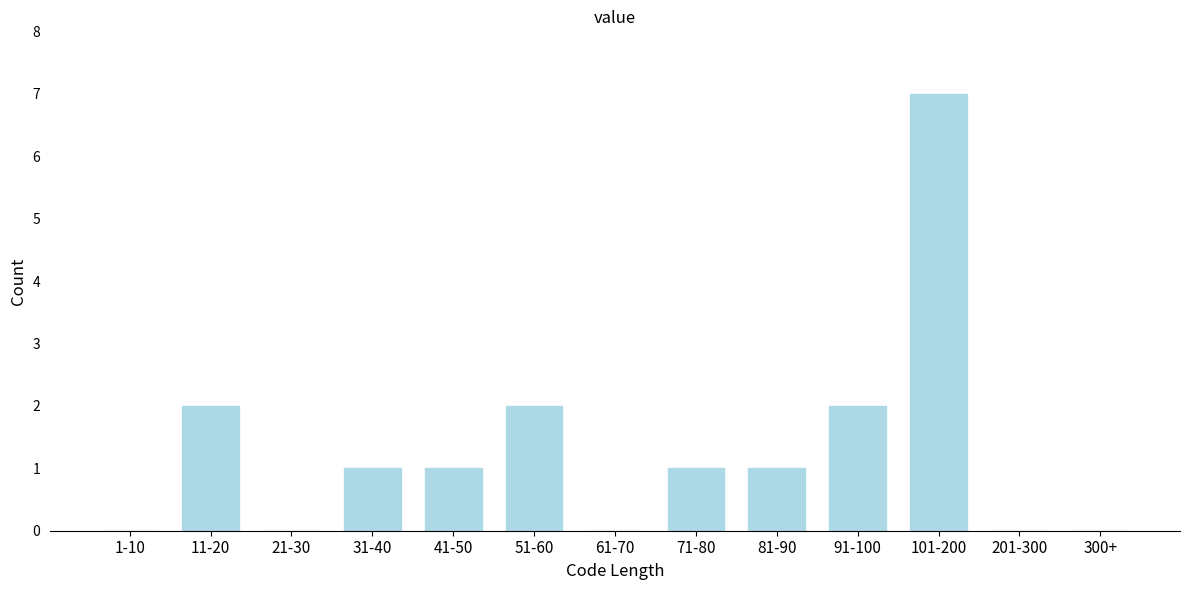

Reading right to left, what are all the values shown in this chart?

300+=0	201-300=0	101-200=7	91-100=2	81-90=1	71-80=1	61-70=0	51-60=2	41-50=1	31-40=1	21-30=0	11-20=2	1-10=0